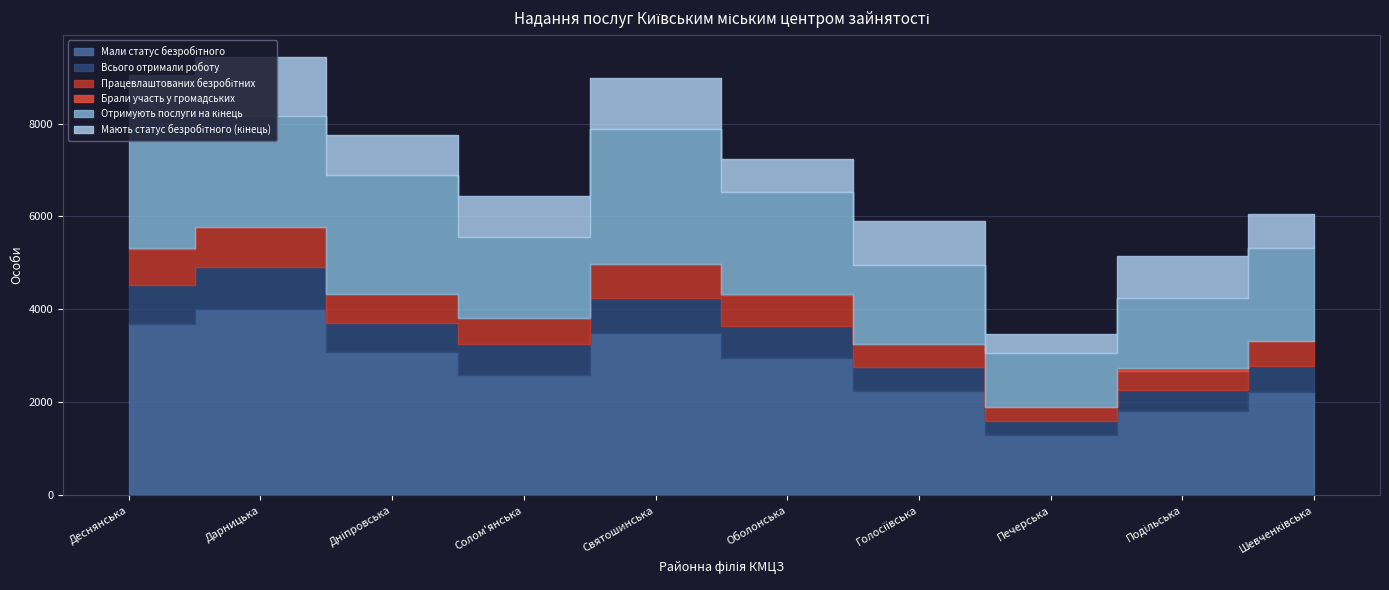

How many lines are shown in the chart?

6